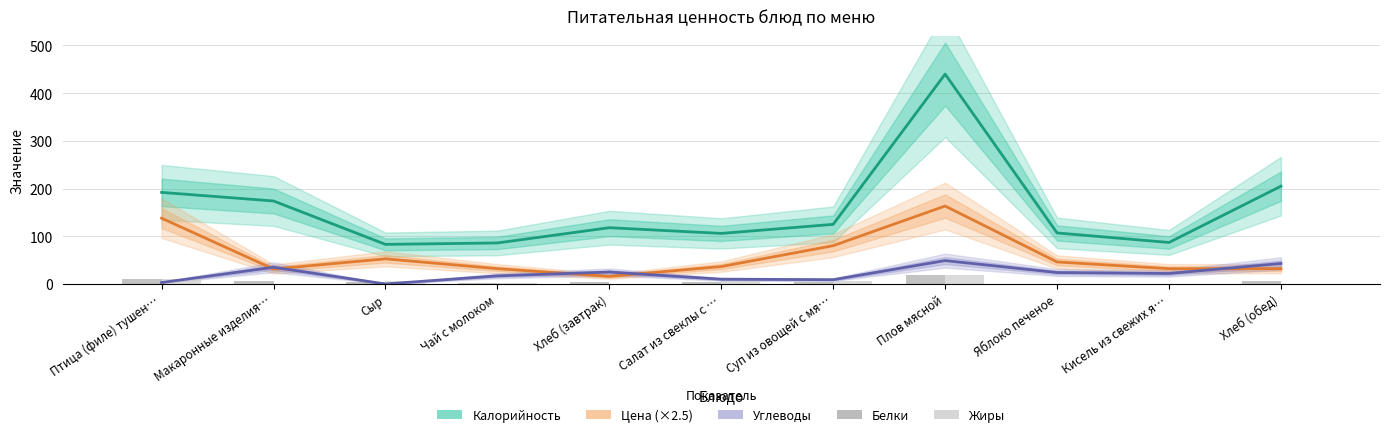

Rank the categories by Калорийность value from lowest to highest.

Сыр, Чай с молоком, Кисель из свежих я…, Салат из свеклы с …, Яблоко печеное, Хлеб (завтрак), Суп из овощей с мя…, Макаронные изделия…, Птица (филе) тушен…, Хлеб (обед), Плов мясной